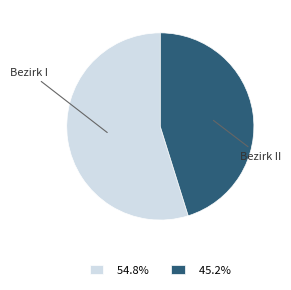

Which has a higher value, Bezirk II or Bezirk I?

Bezirk I